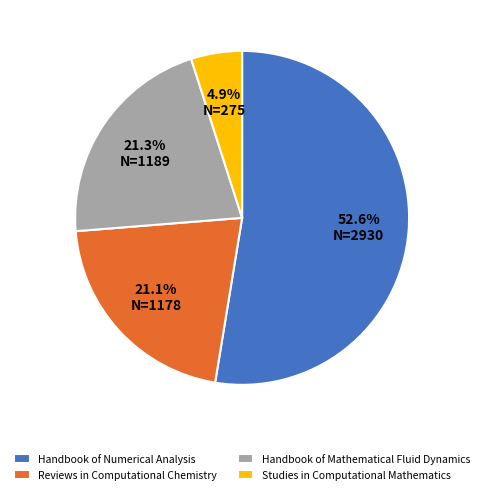

True or false: Handbook of Mathematical Fluid Dynamics accounts for 21% of the total.

True